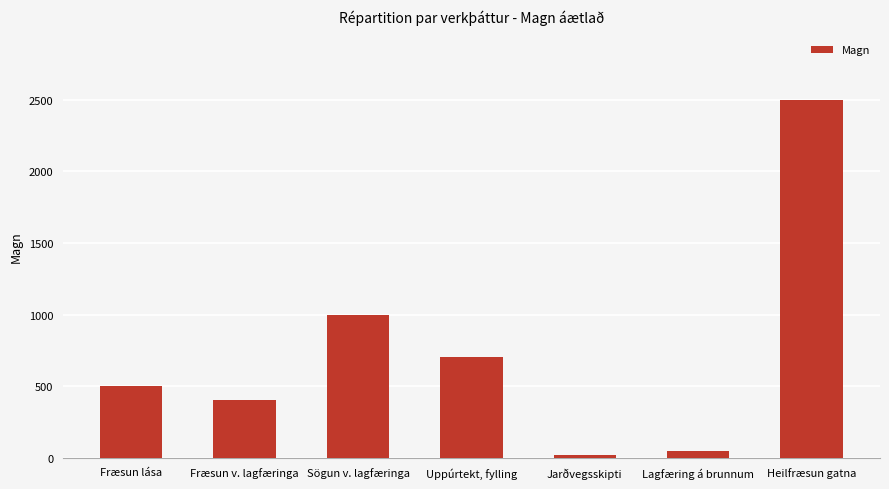

List the labels in order of value, largest first.

Heilfræsun gatna, Sögun v. lagfæringa, Uppúrtekt, fylling, Fræsun lása, Fræsun v. lagfæringa, Lagfæring á brunnum, Jarðvegsskipti